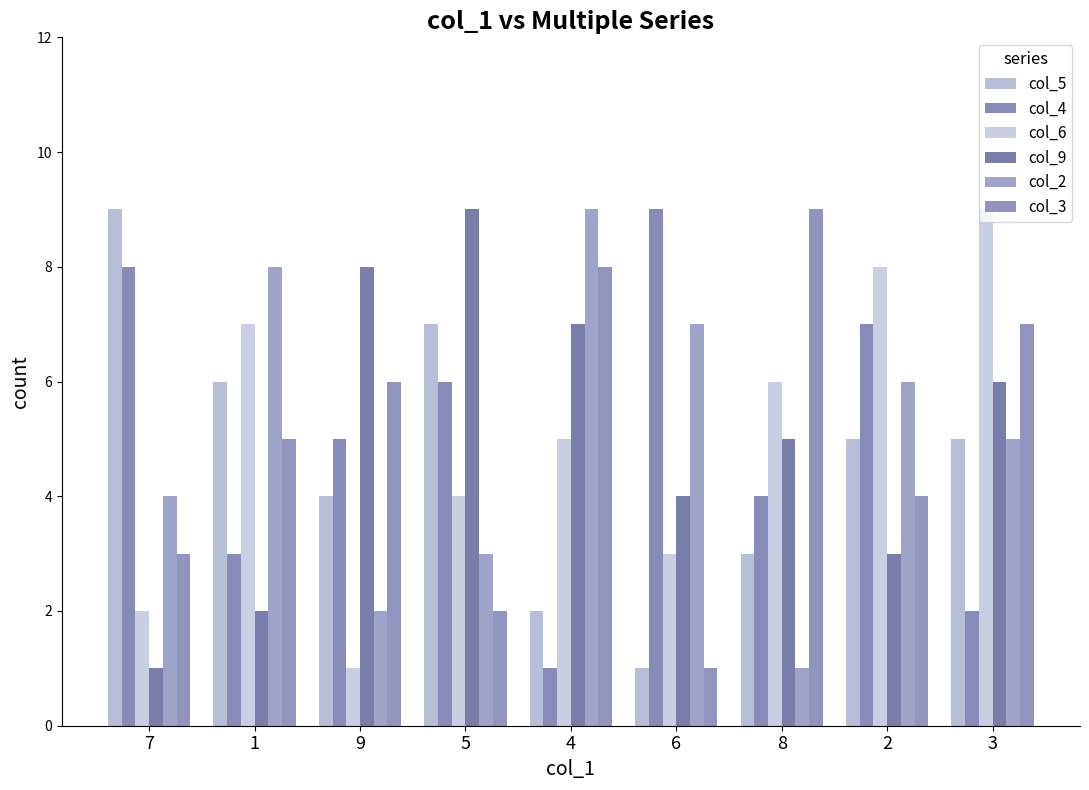

What is the difference between the highest and lowest values at 5?

7